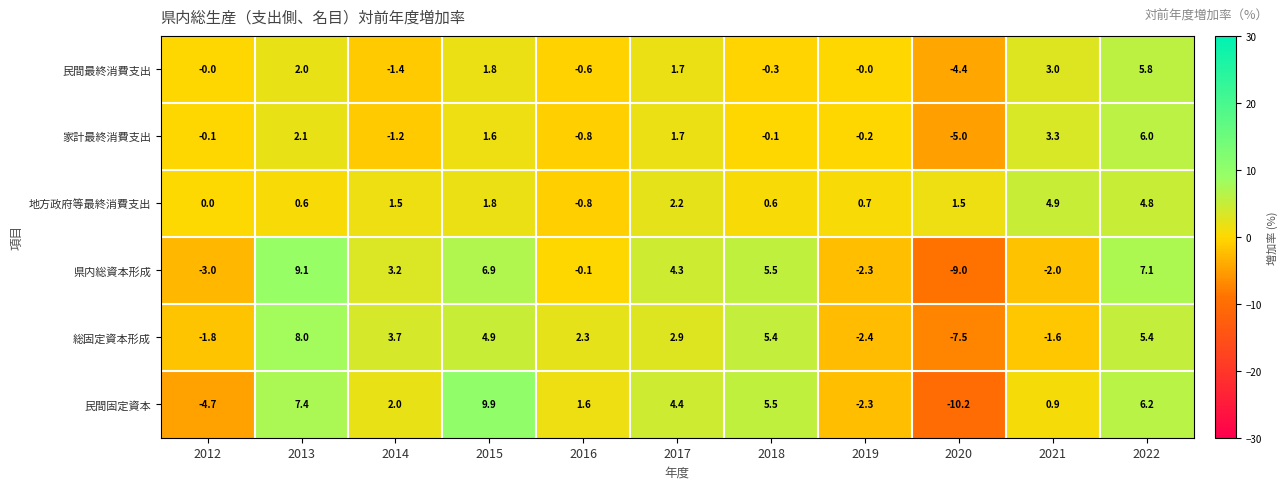

What is the total value across all series at 2020?

-34.6